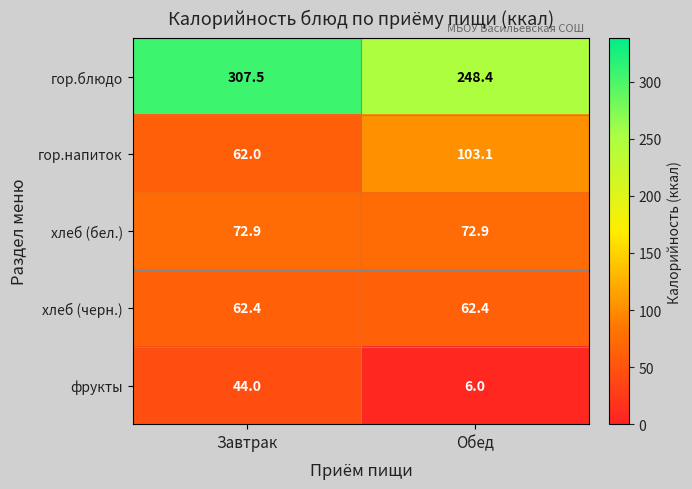

At Обед, list the series in order from largest to smallest.

гор.блюдо, гор.напиток, хлеб (бел.), хлеб (черн.), фрукты